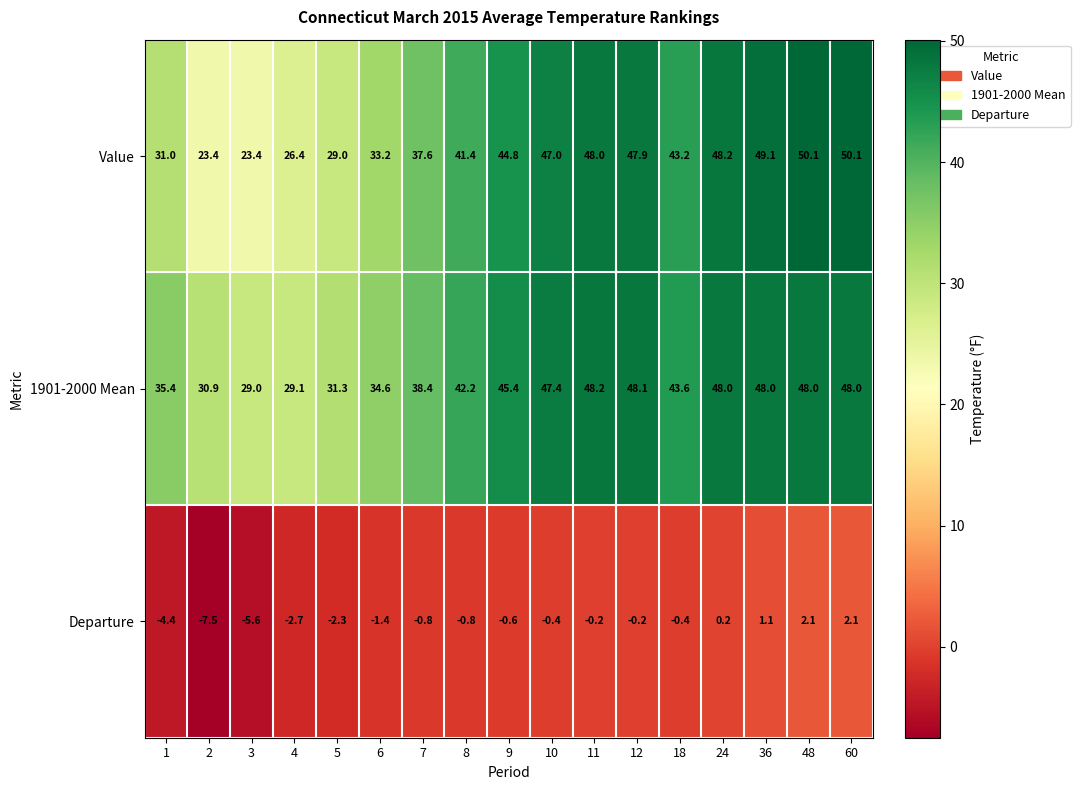

Which series has the largest total across all categories?

1901-2000 Mean